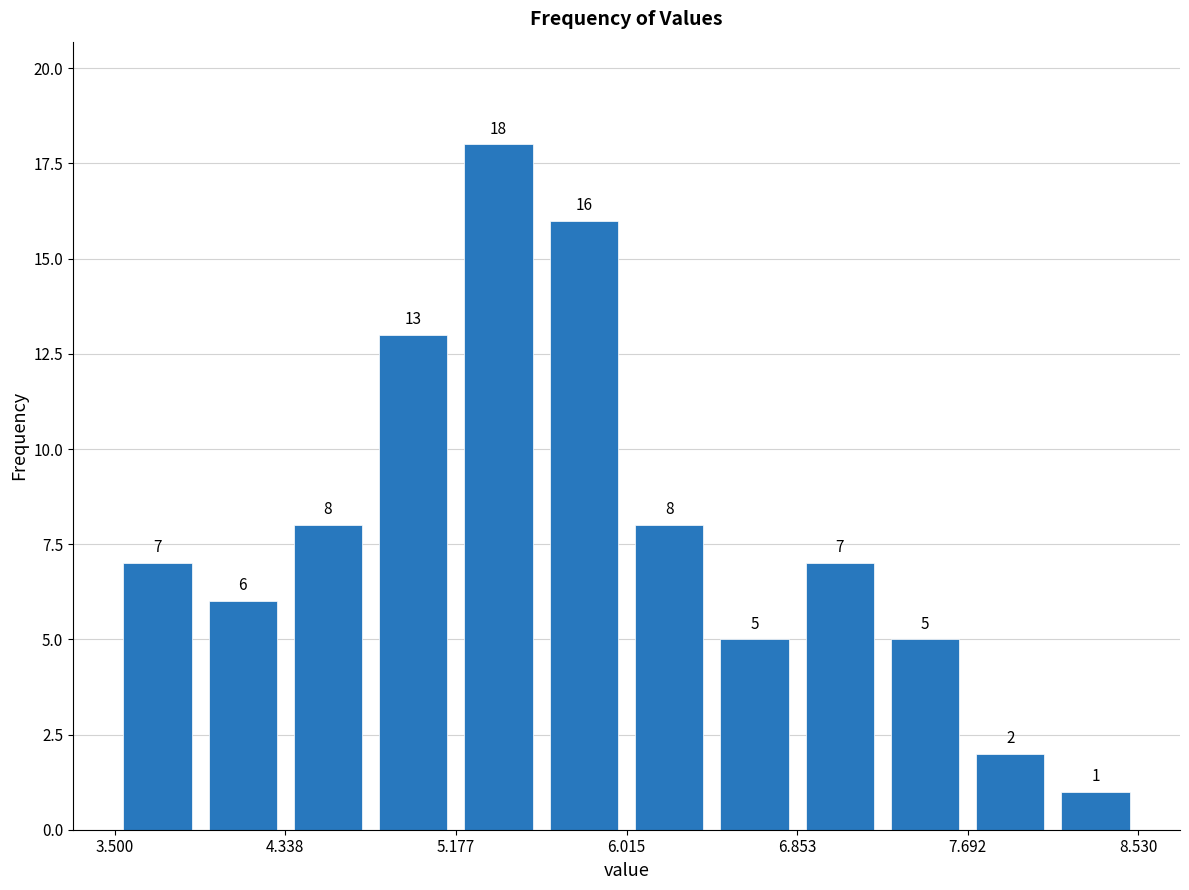

Reading left to right, list every bar in this chart as the range it spans on the x-axis followed by its height. The bar edges are not printed on the chart, so give them approximately, as read against the axis.

3.5 to 3.9: 7
3.9 to 4.3: 6
4.3 to 4.8: 8
4.8 to 5.2: 13
5.2 to 5.6: 18
5.6 to 6.0: 16
6.0 to 6.4: 8
6.4 to 6.9: 5
6.9 to 7.3: 7
7.3 to 7.7: 5
7.7 to 8.1: 2
8.1 to 8.5: 1